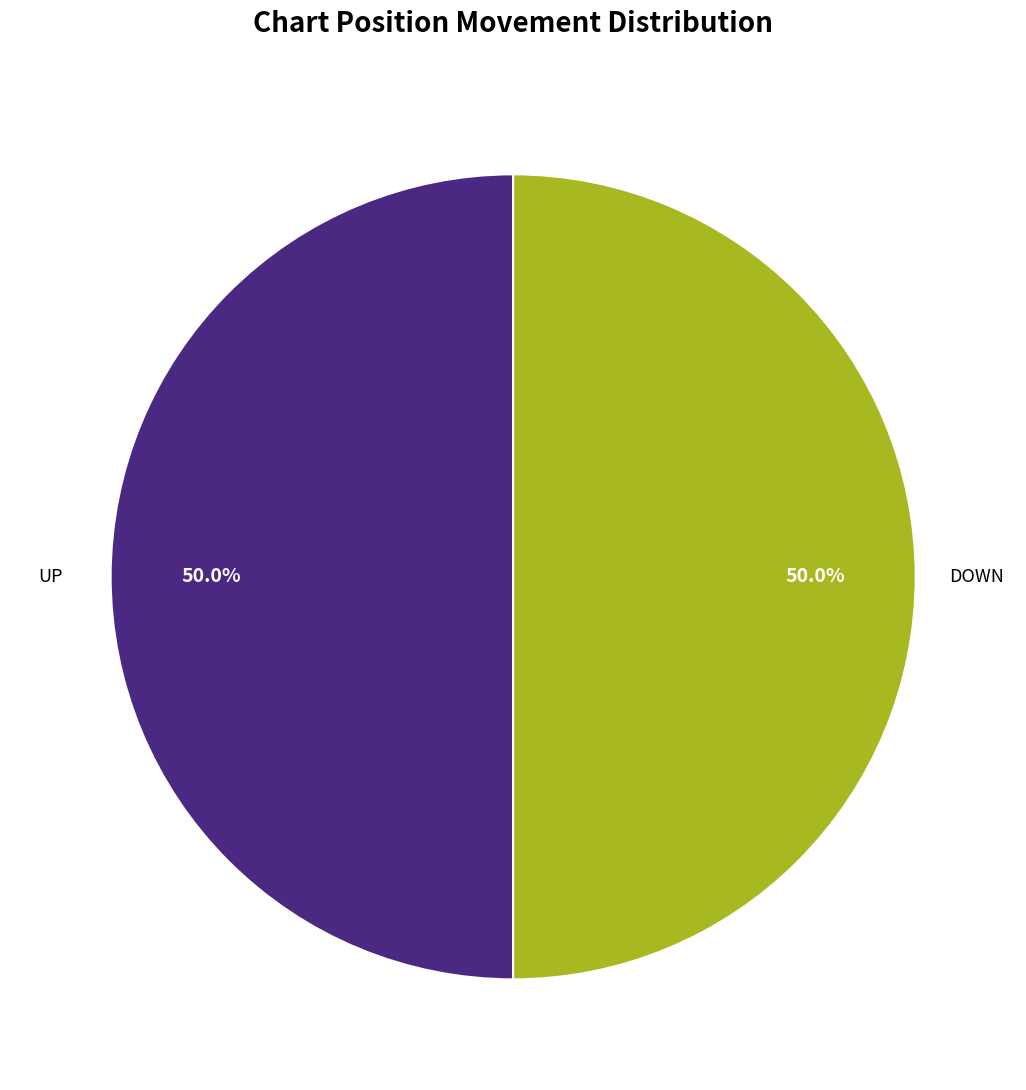

How many segments does this pie chart have?

2